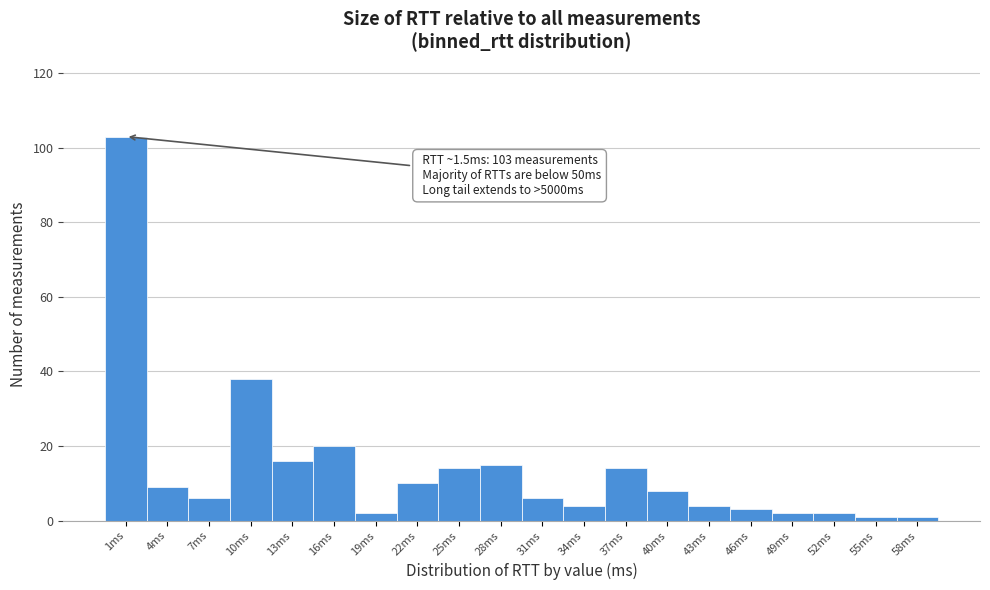

Over which range of the x-axis is the bar tallest?

0 to 3